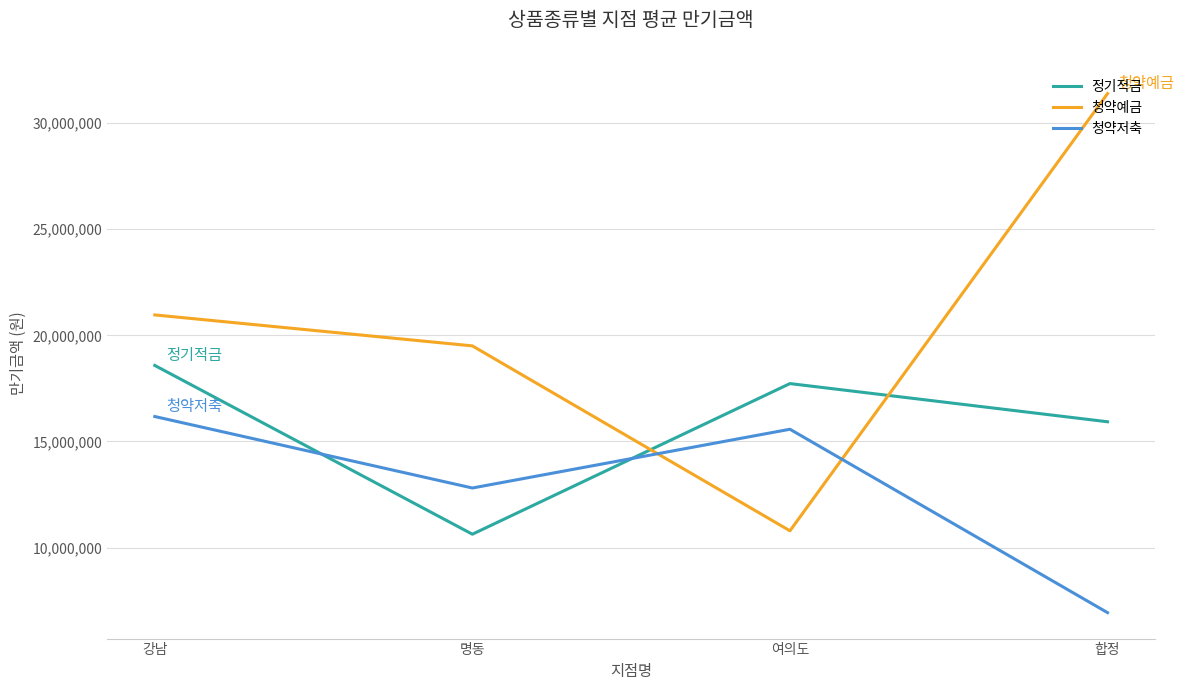

What position from the left is 여의도?

3